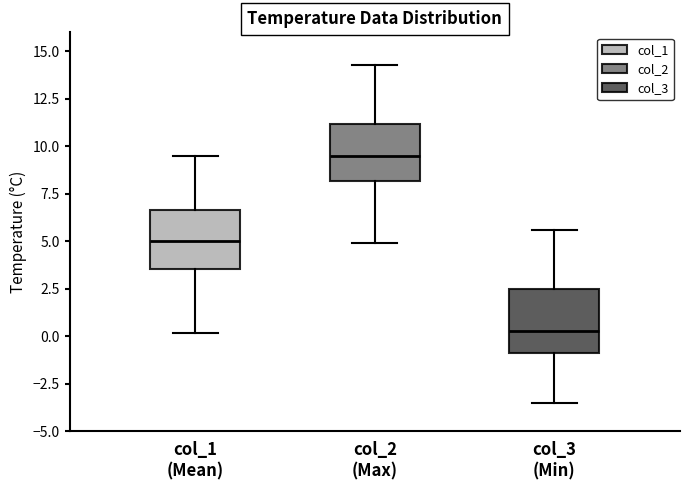

Where does the lower whisker of the box for col_2 (Max) end on the y-axis? The values are not printed on the chart, so give them approximately, as read against the axis.

5.0